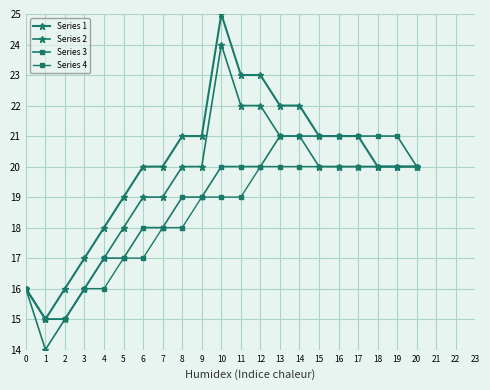

Does the chart have visible grid lines?

Yes